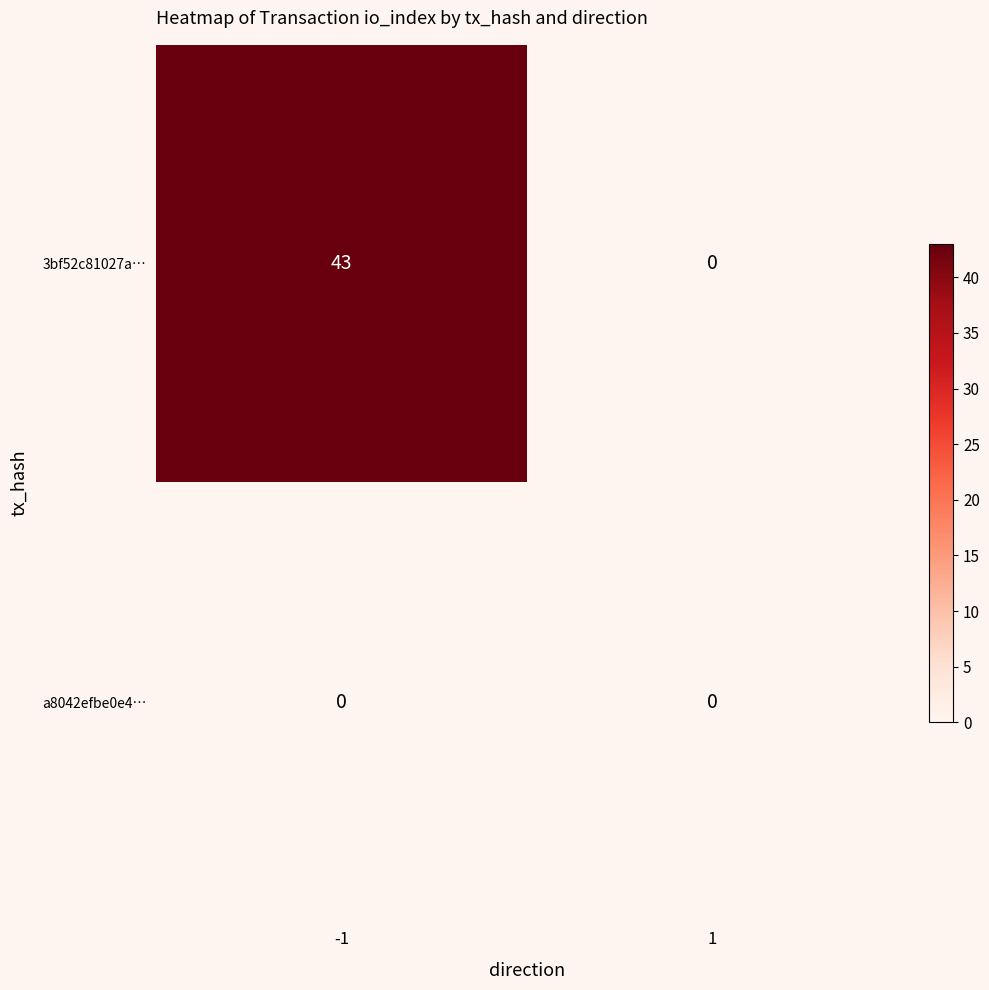

The value of 3bf52c81027a… at -1 is 43. True or false?

True